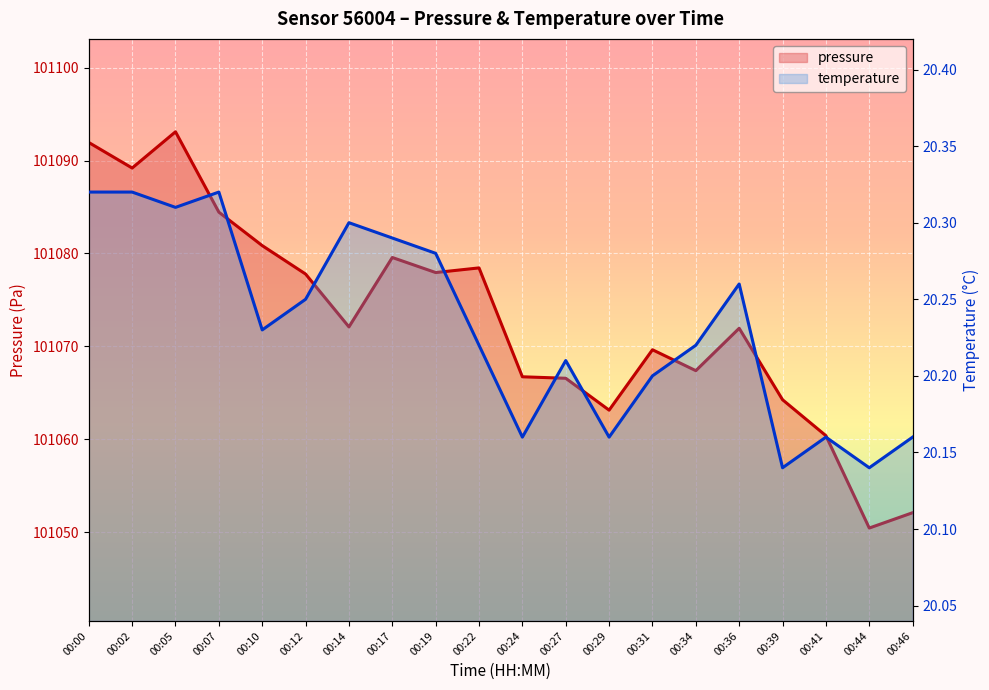

What is the maximum value for temperature?

20.3